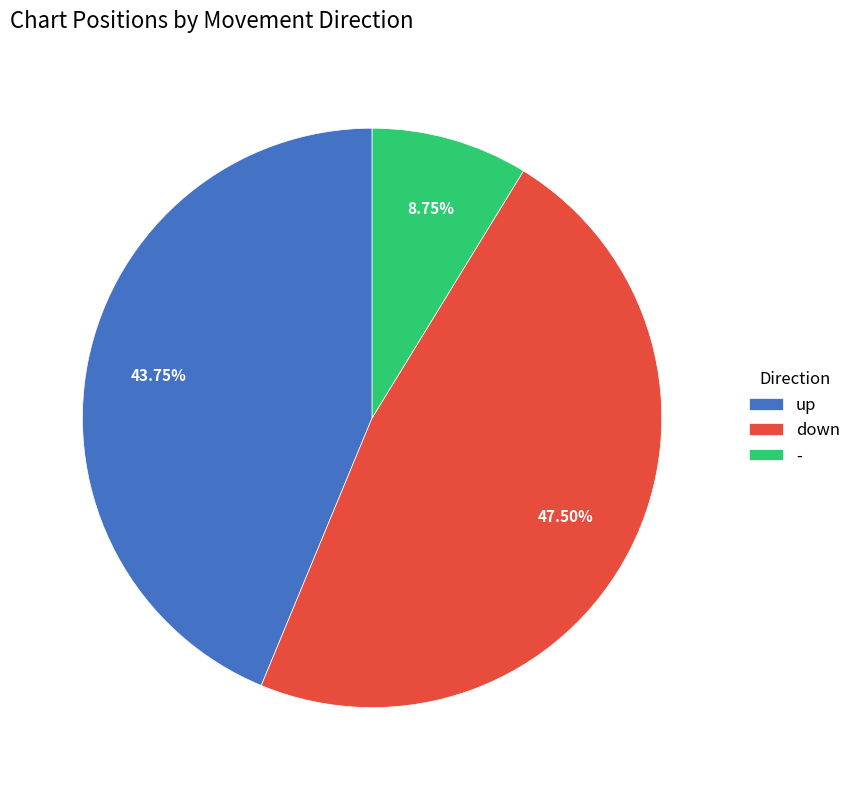

Does any single category account for the majority?

No